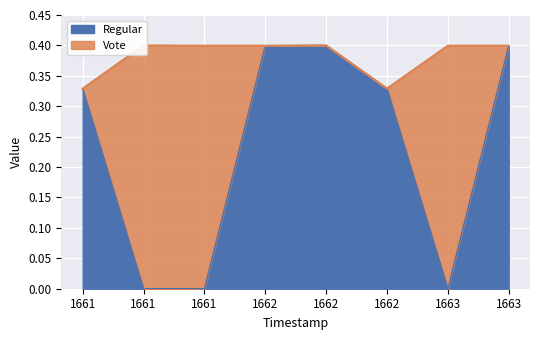

What is the sum of all values?

1.9